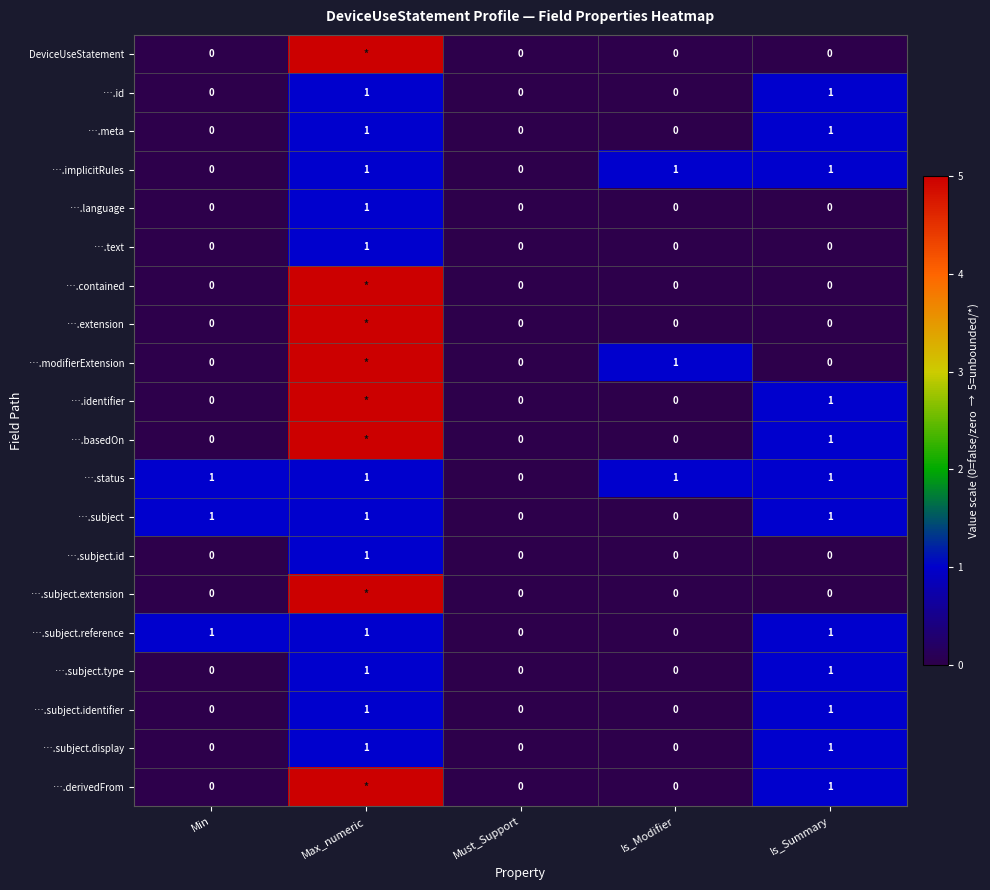

True or false: ….meta has a value of -1 at Must_Support.

False